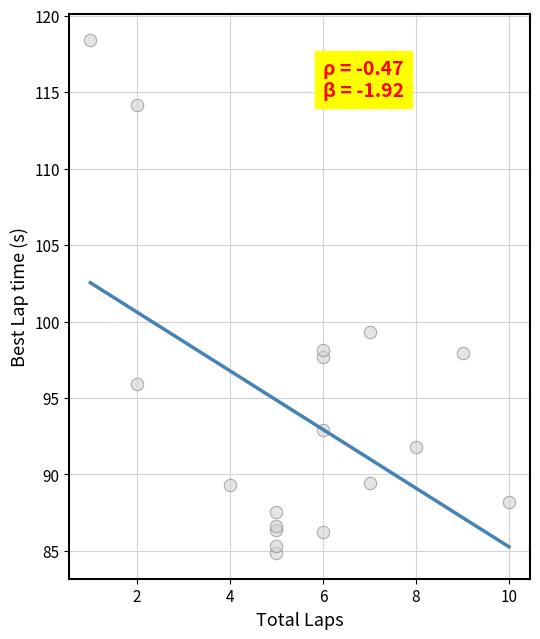

What Y value in the scatter plot is closest to 101?

99.3